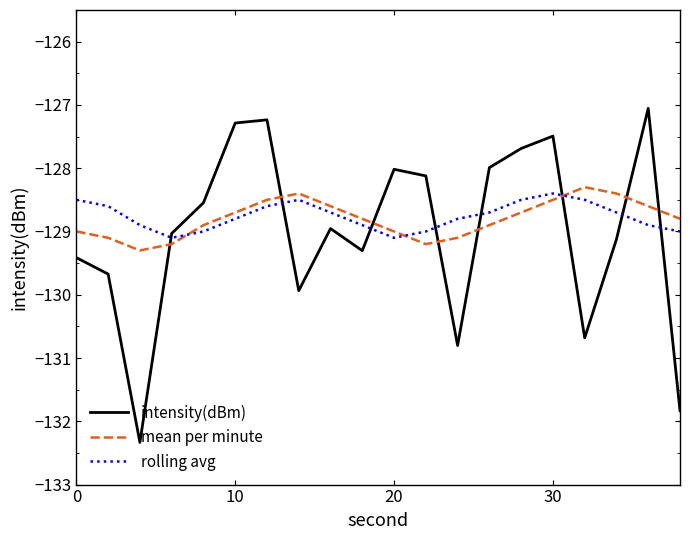

Which series ends up on top after the final intersection of mean per minute and intensity(dBm)?

mean per minute